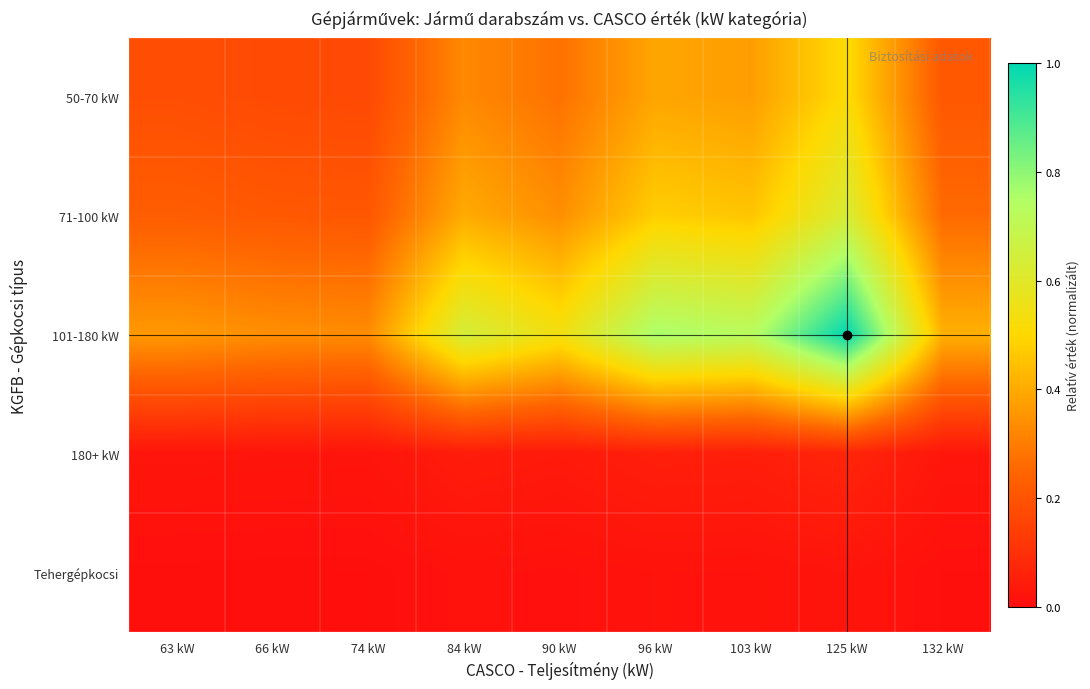

At how many categories does at least one series exceed 0?

9